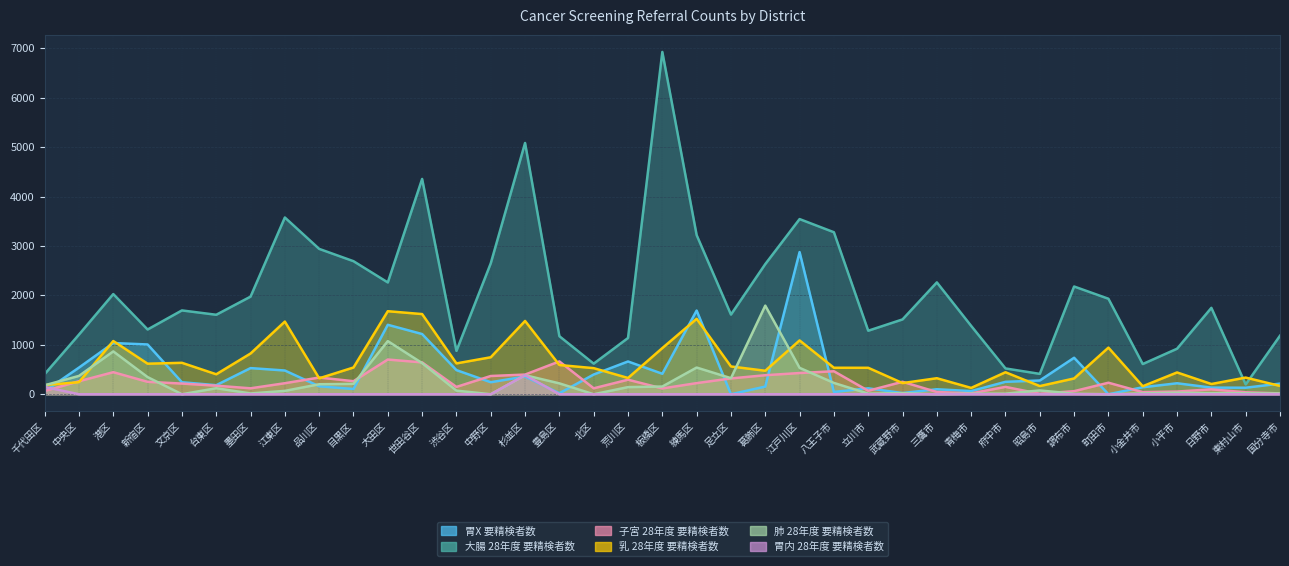

What is the maximum value shown in the chart?

6926